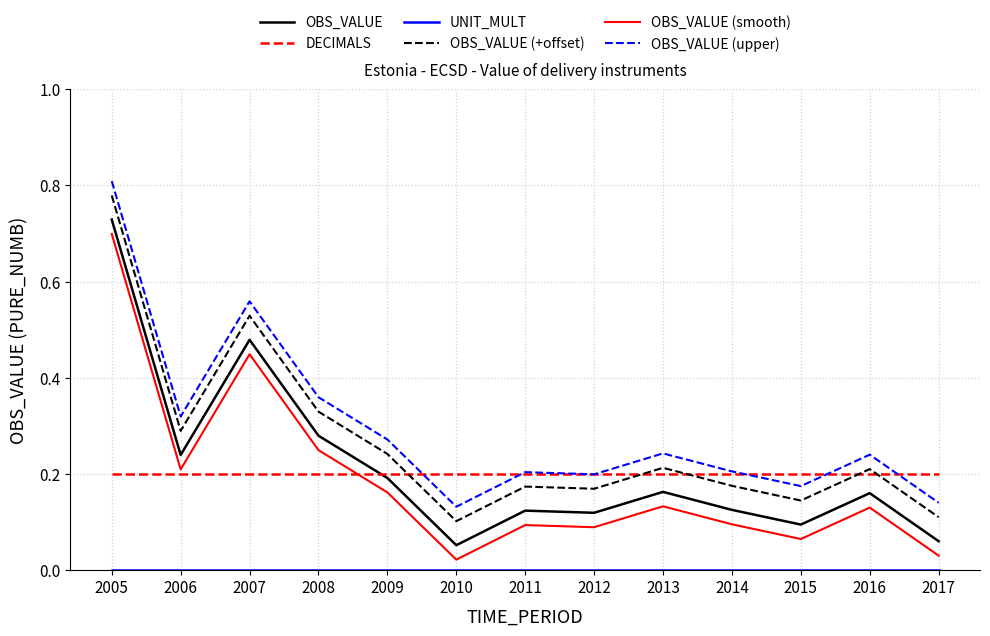

True or false: OBS_VALUE (upper) and OBS_VALUE cross at least once.

False